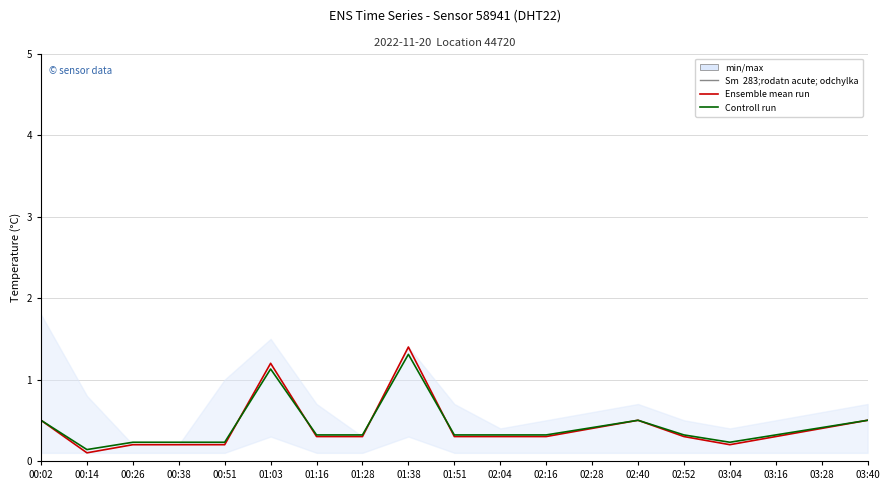

Where do Ensemble mean run and Controll run first cross each other?

00:51 and 01:03